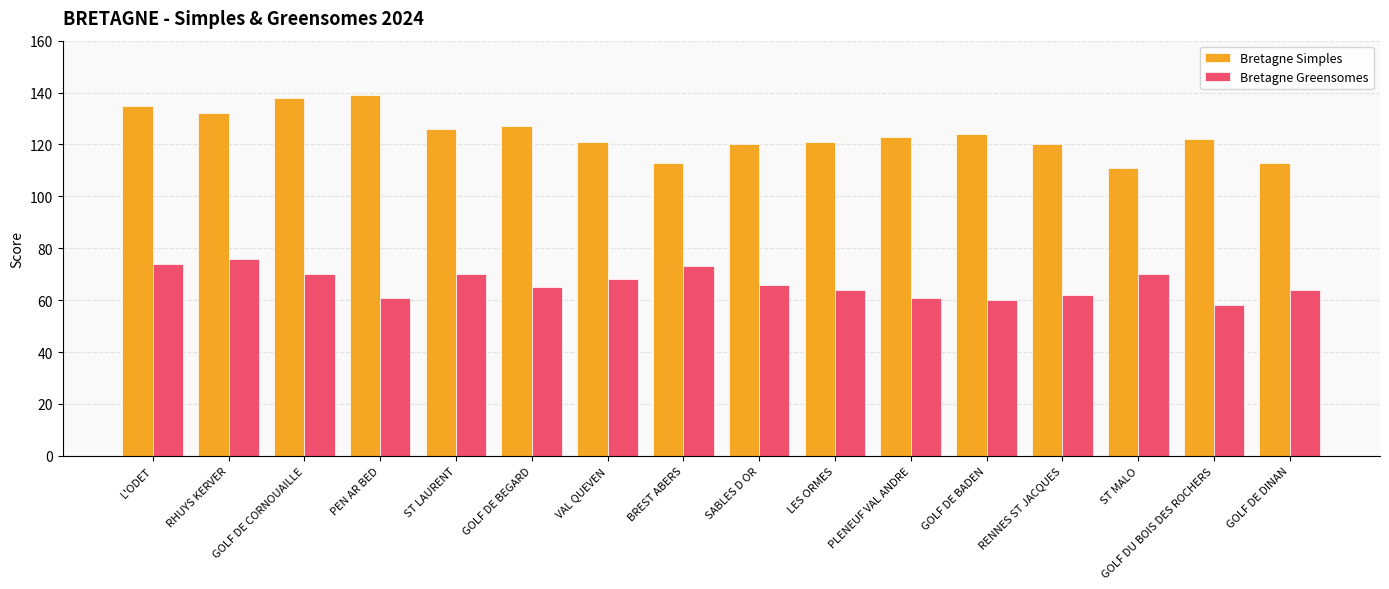

How many series are shown in this chart?

2